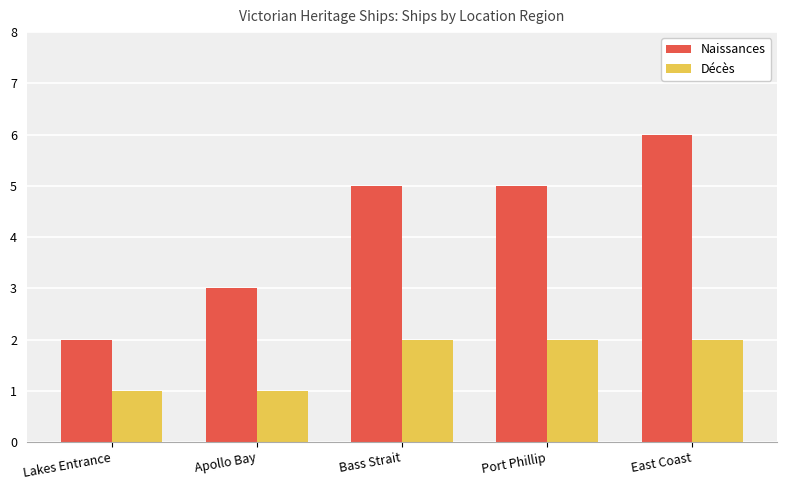

What is the sum of all Naissances values?

21